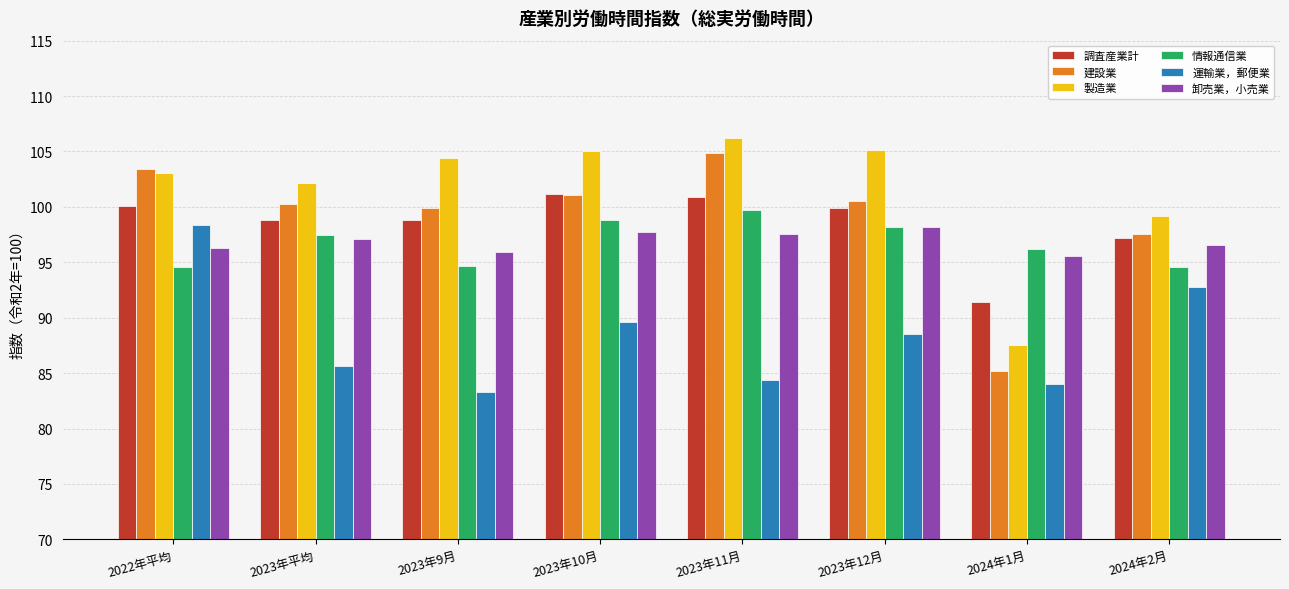

How many values in the 情報通信業 series are below 97?

4